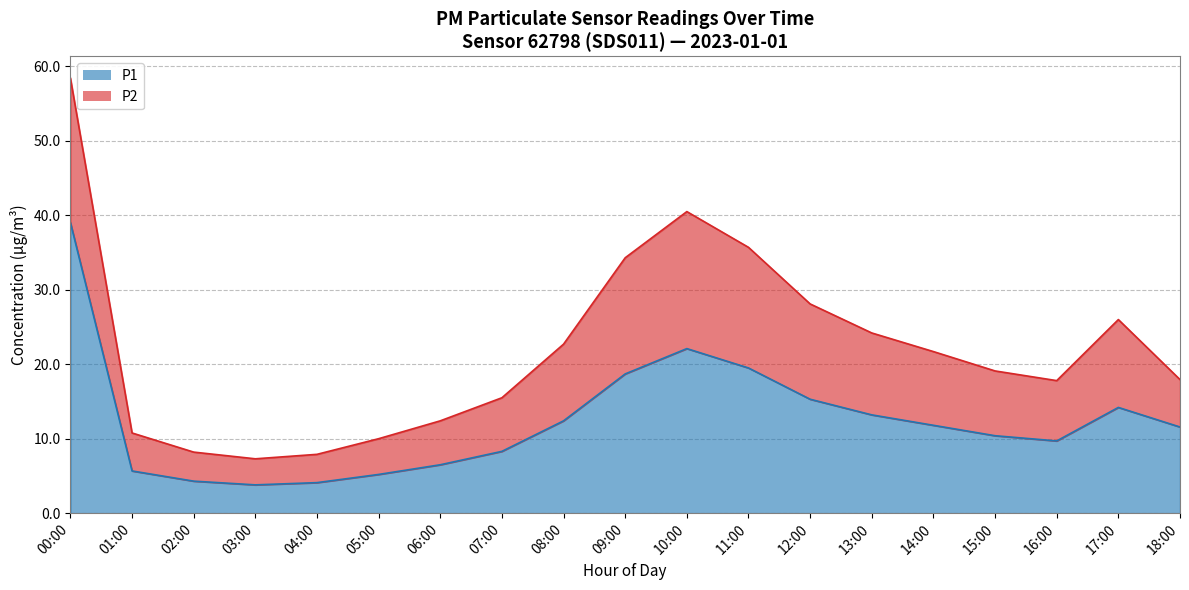

True or false: the data shows 5.8 at 10:00.

False